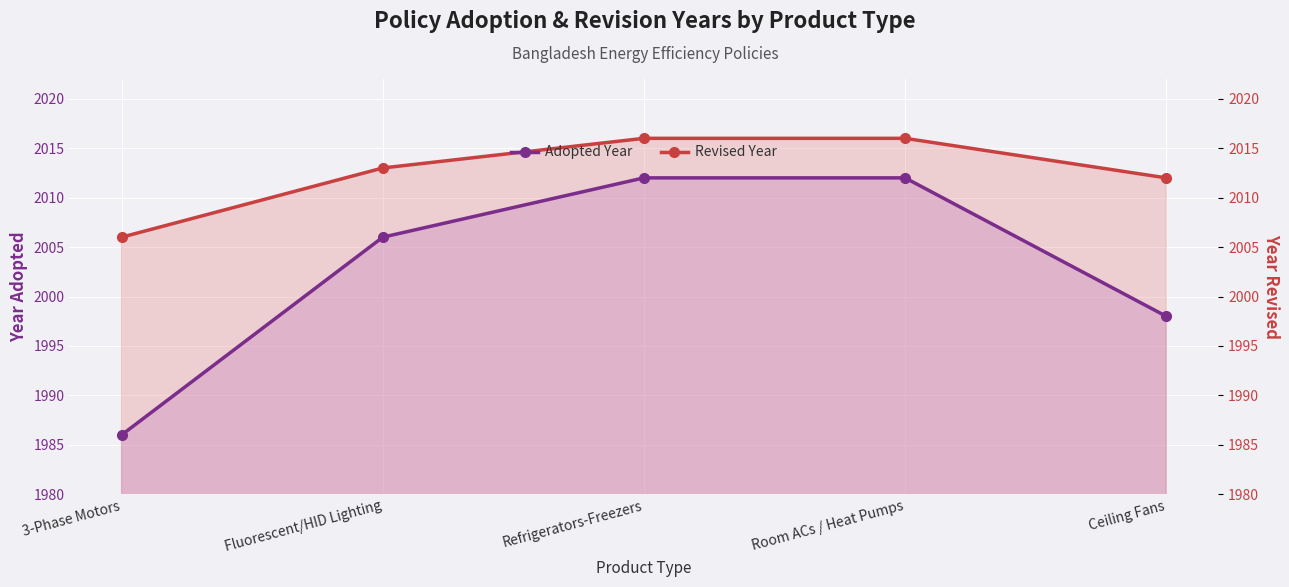

At how many categories does at least one series exceed 1989?

5